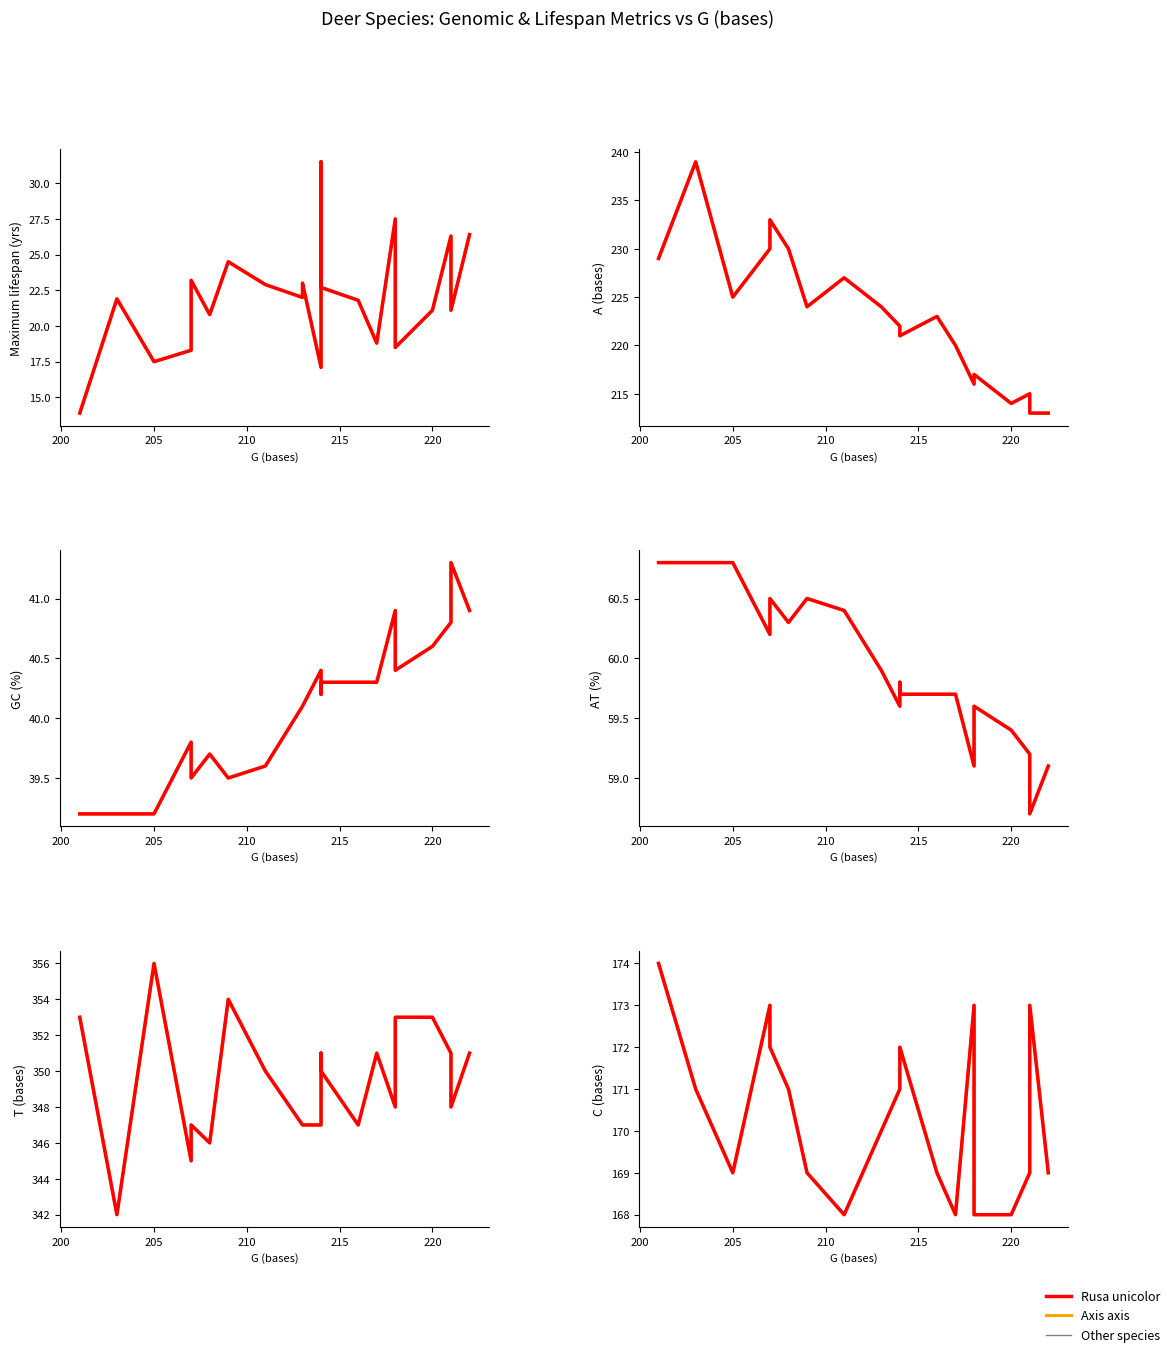

What is the value of the Rusa unicolor point at the 11th from the left?

17.1